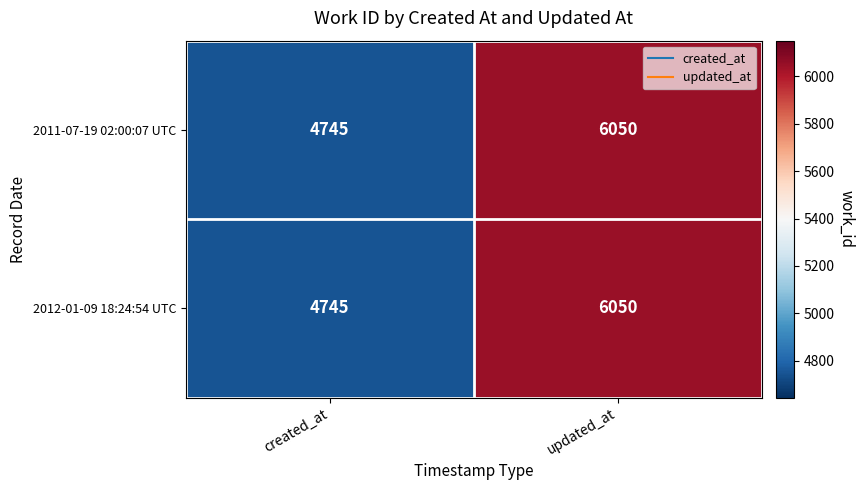

Reading right to left, extract all data points from this chart.

2011-07-19 02:00:07 UTC: 6050	4745
2012-01-09 18:24:54 UTC: 6050	4745